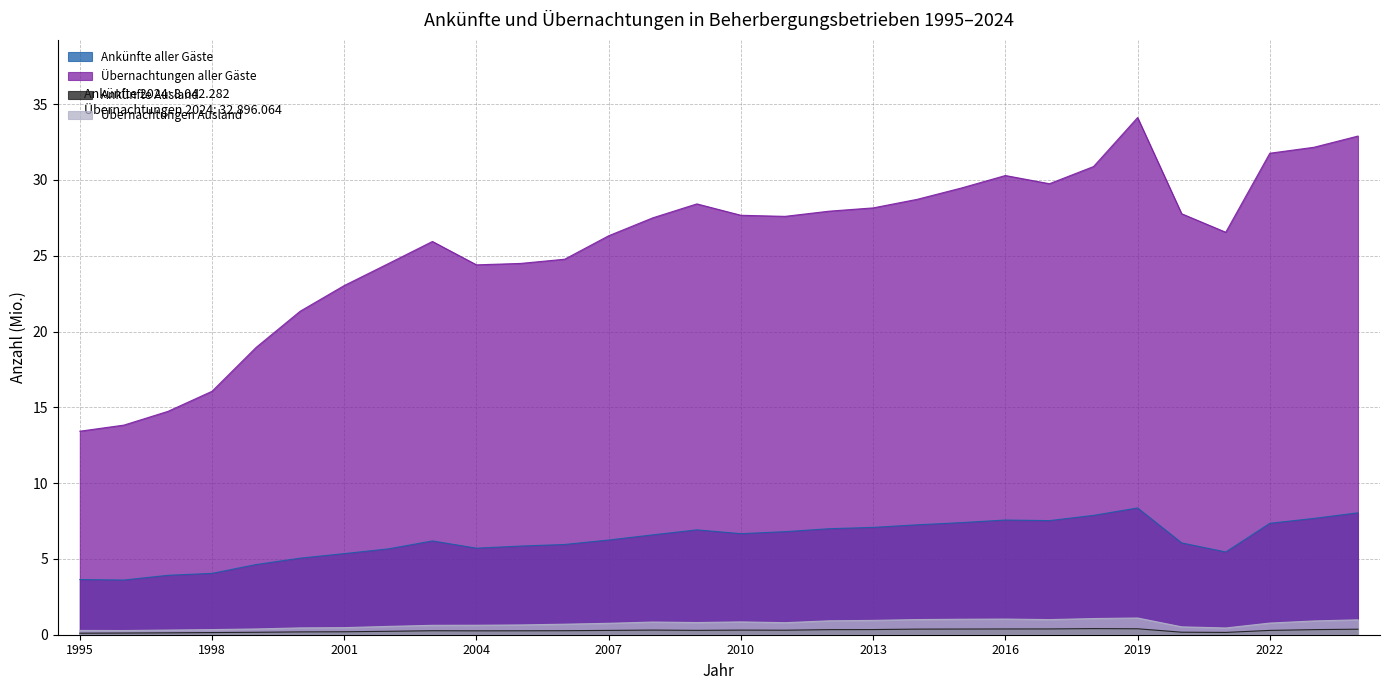

True or false: Übernachtungen aller Gäste and Ankünfte Ausland intersect in this chart.

False